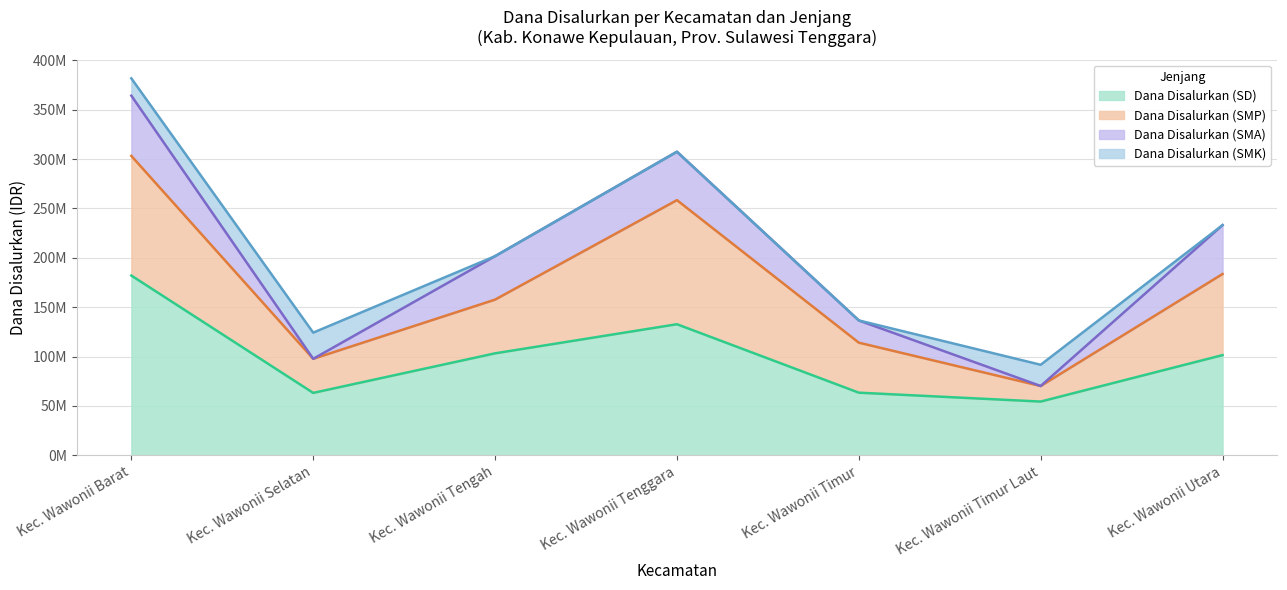

List the series in order of their overall mean, highest first.

Dana Disalurkan (SD), Dana Disalurkan (SMP), Dana Disalurkan (SMA), Dana Disalurkan (SMK)